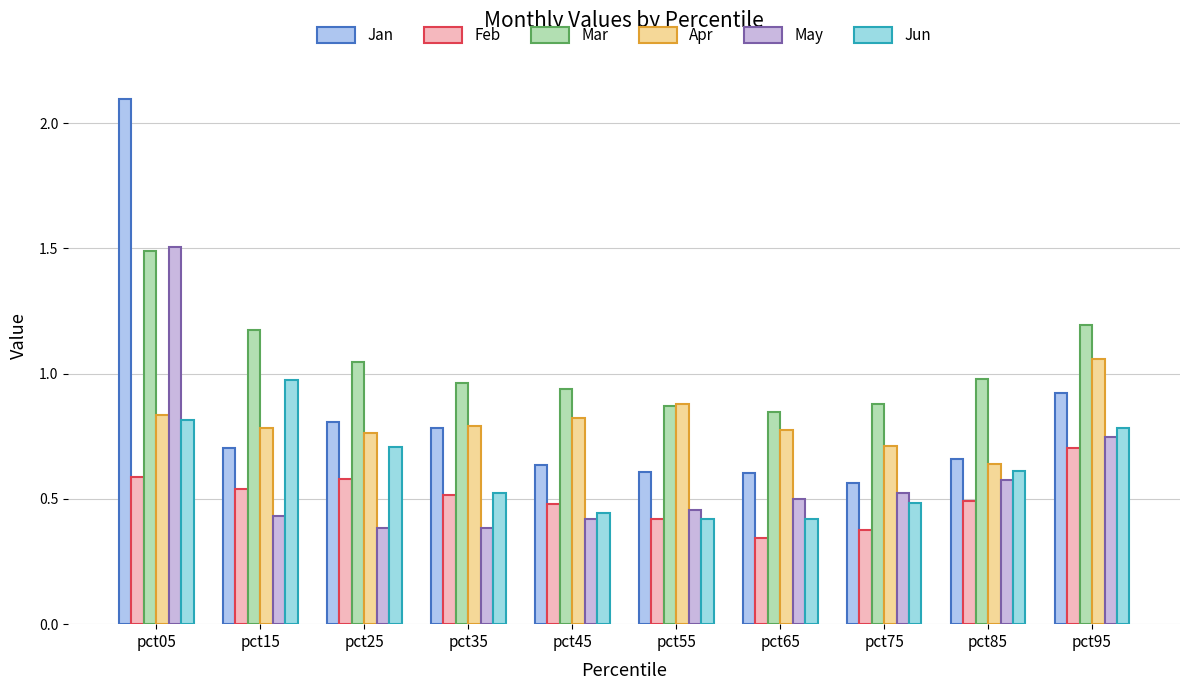

At how many categories does at least one series exceed 1?

4